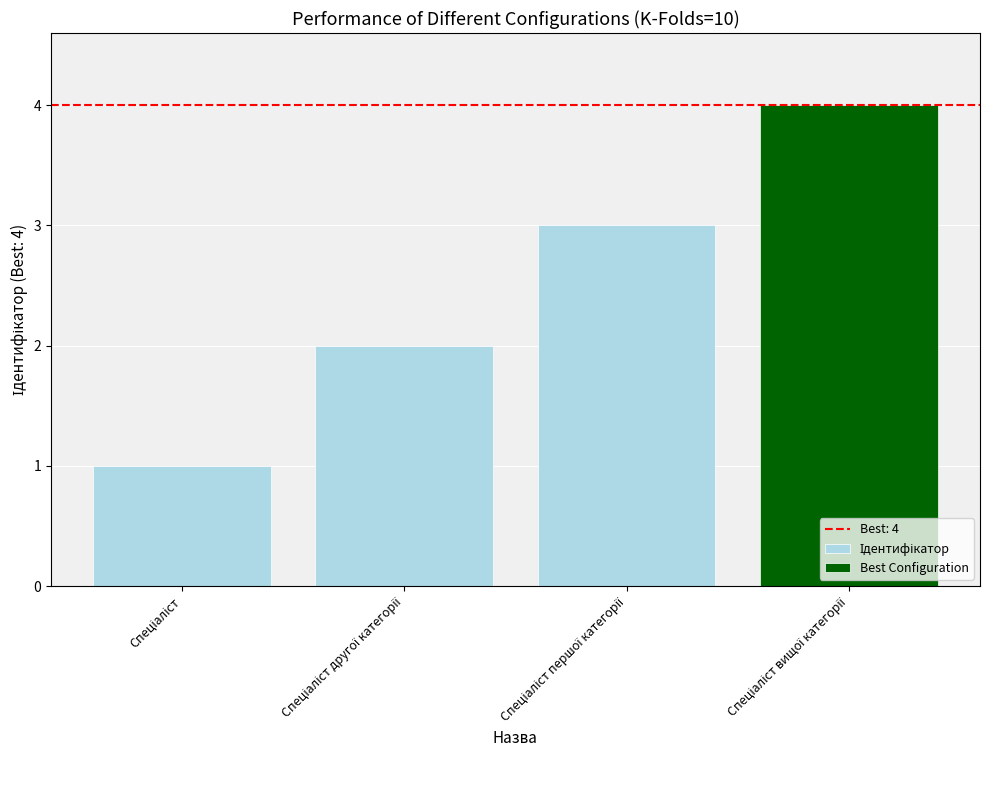

List the labels in order of value, smallest first.

Спеціаліст, Спеціаліст другої категорії, Спеціаліст першої категорії, Спеціаліст вищої категорії